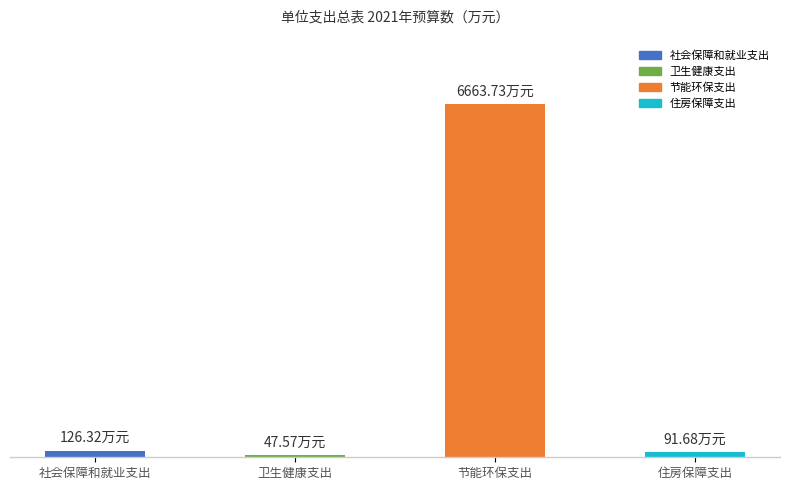

List the labels in order of value, smallest first.

卫生健康支出, 住房保障支出, 社会保障和就业支出, 节能环保支出